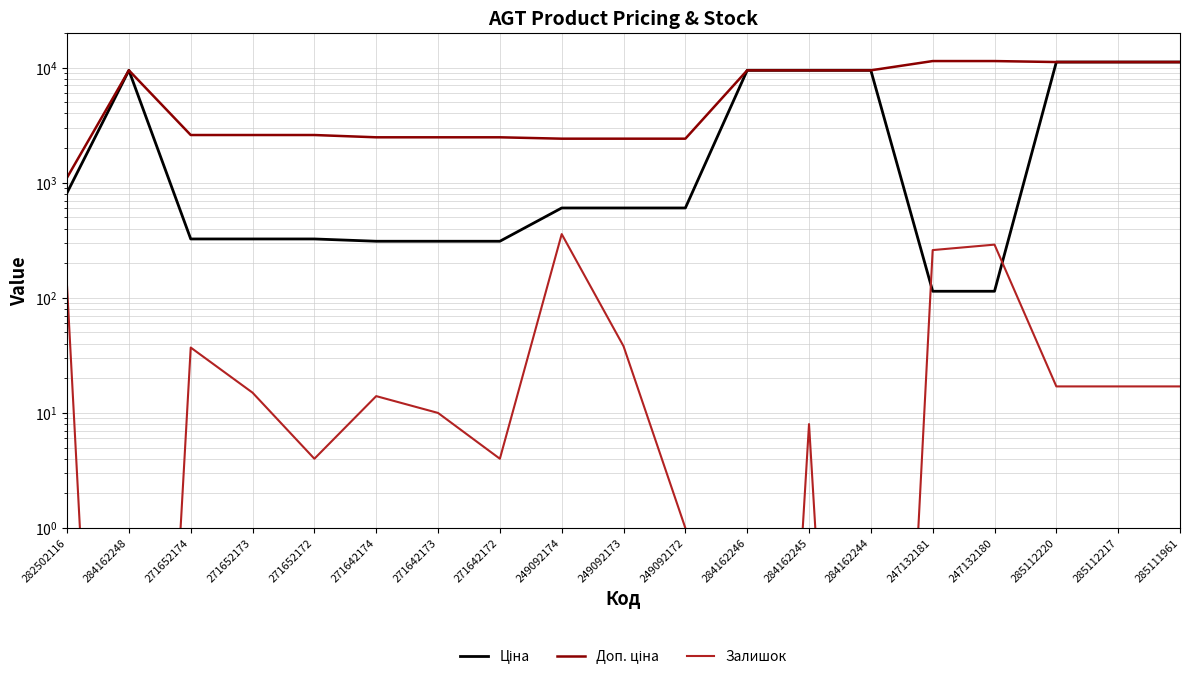

Where is Ціна nearest to the value 5651?

284162248